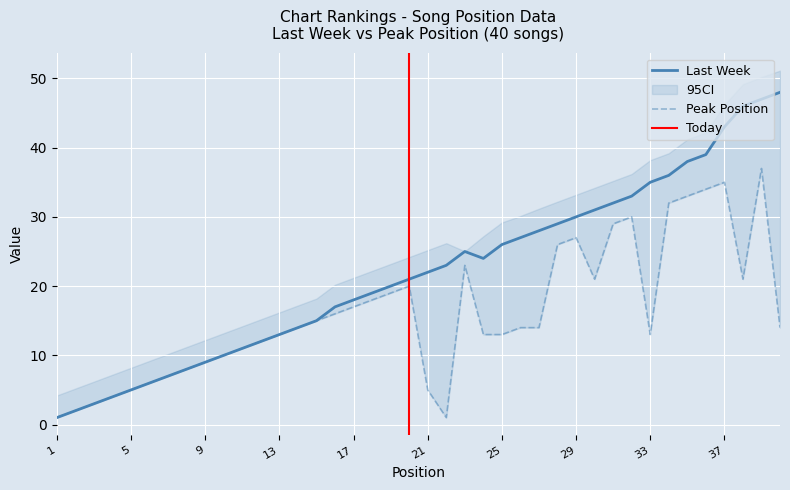

True or false: Peak Position and Last Week cross at least once.

False